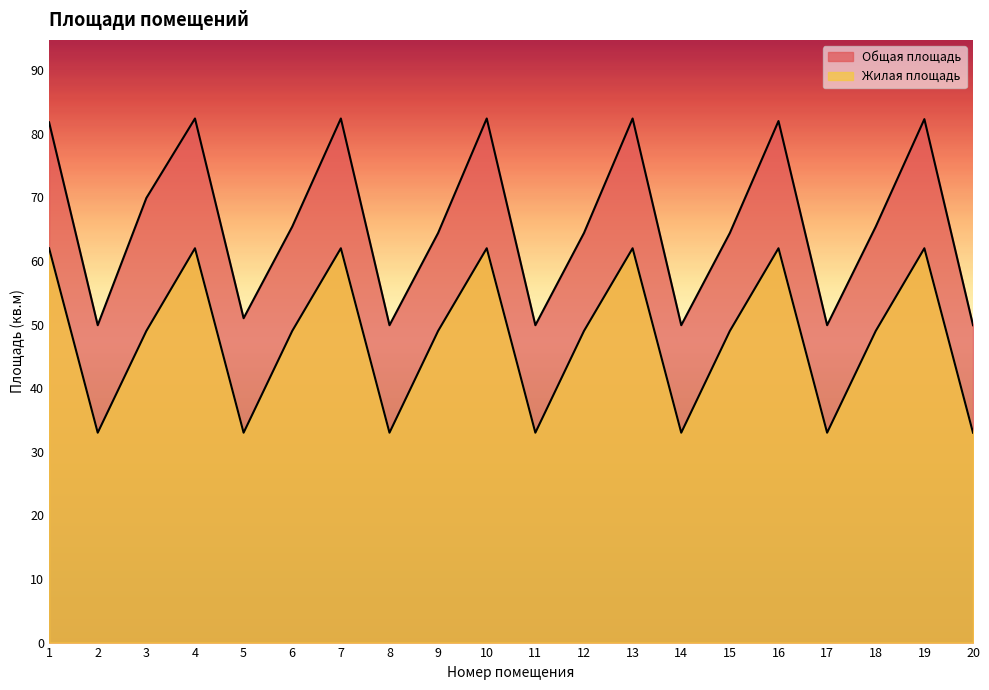

Where is the first local maximum for Общая площадь?

4